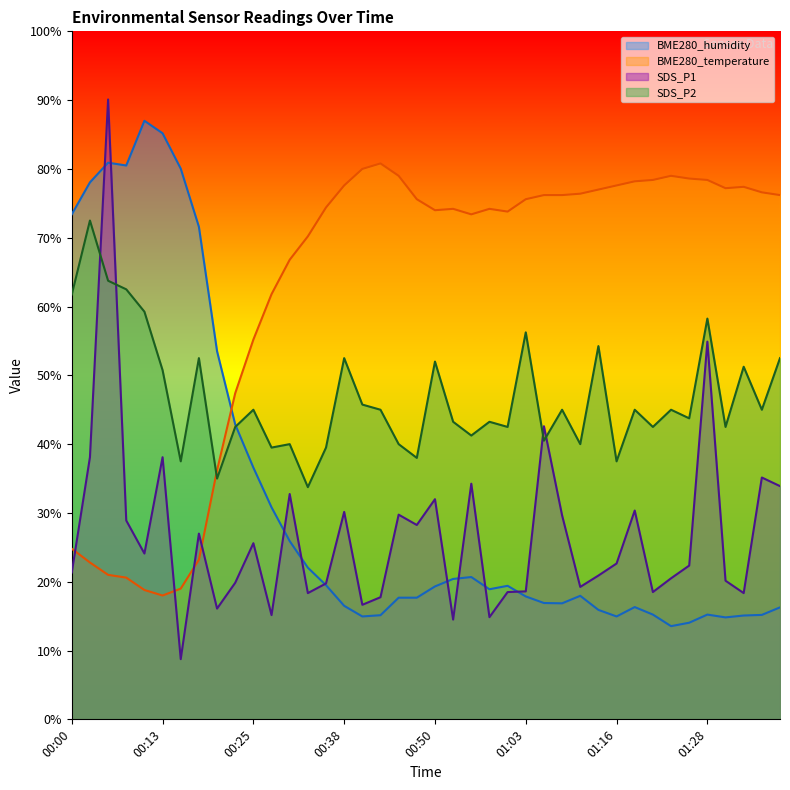

What are all the series names shown in the legend?

BME280_humidity, BME280_temperature, SDS_P1, SDS_P2